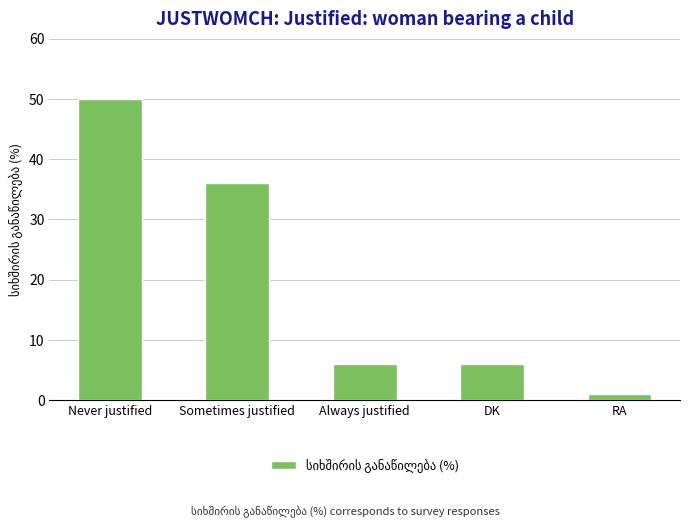

What is the average value?

20